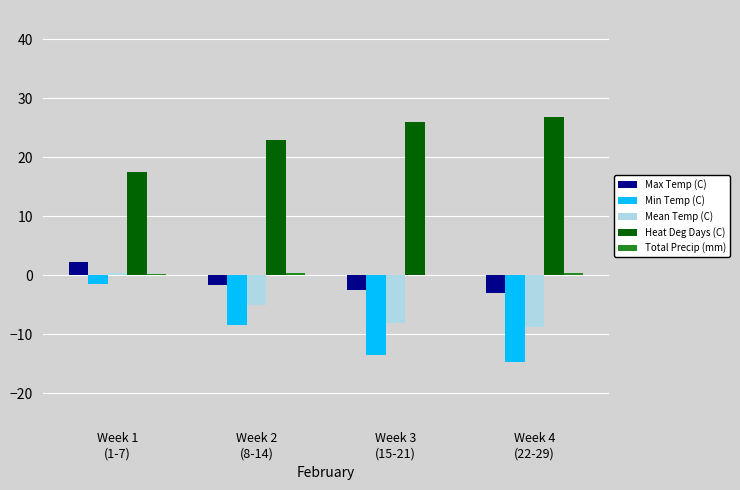

What is the greatest value displayed?

26.8